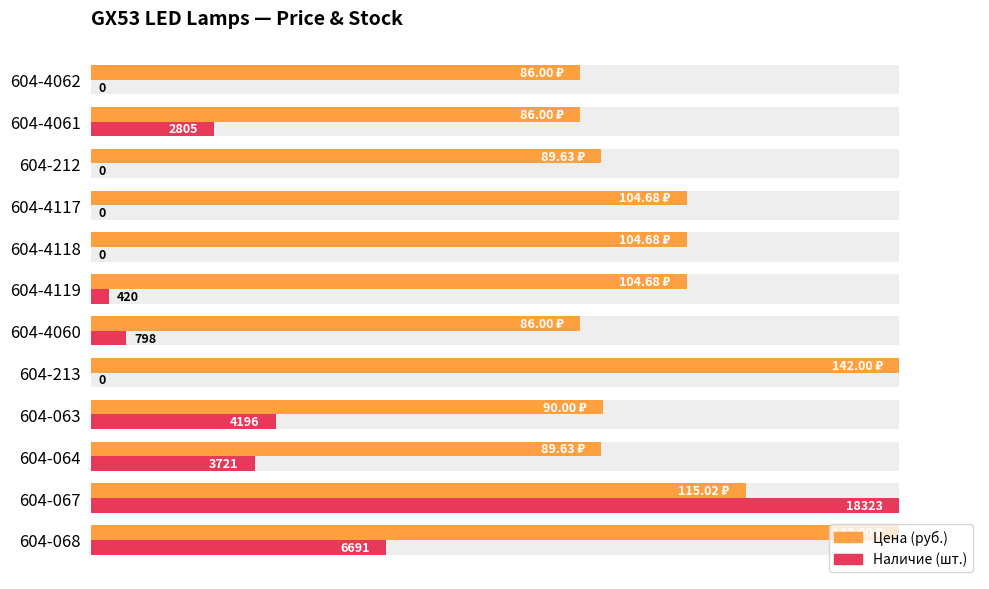

What are all the series names shown in the legend?

Цена, Наличие